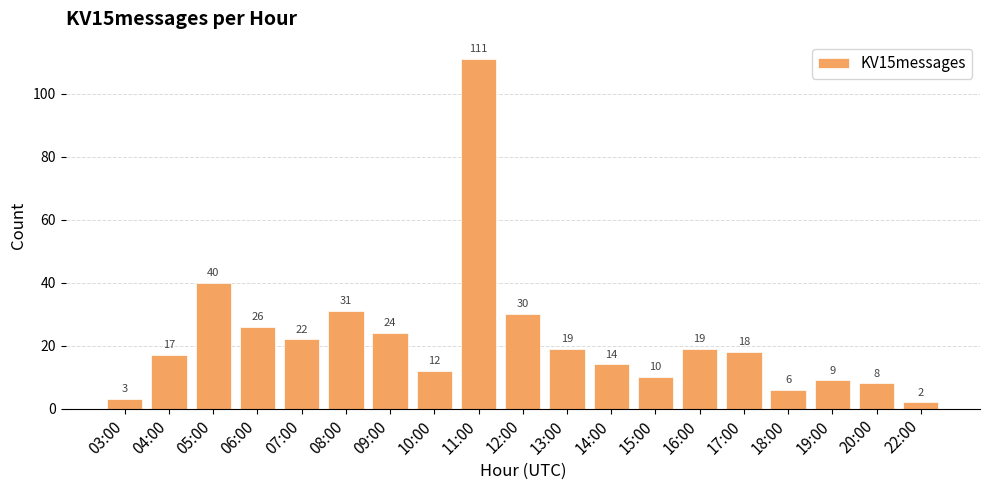

True or false: the data shows 7 at 04:00.

False